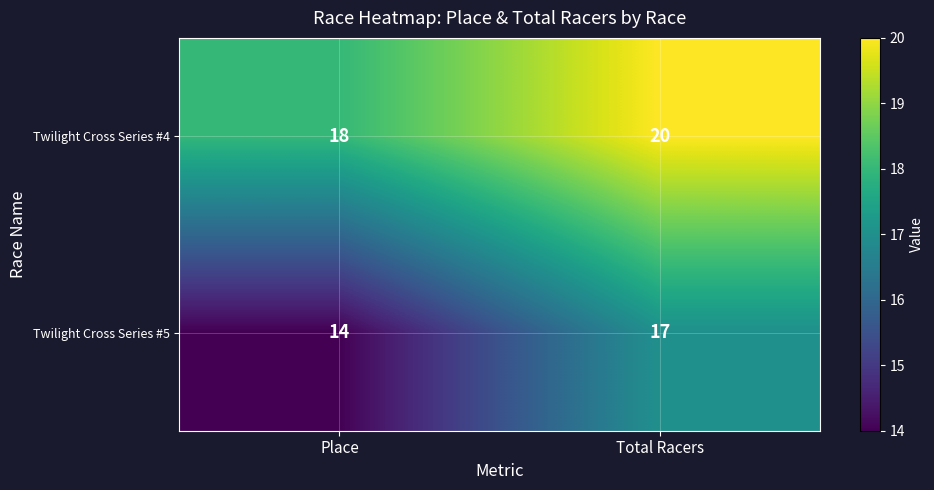

The value of Twilight Cross Series #4 at Place is 5. True or false?

False